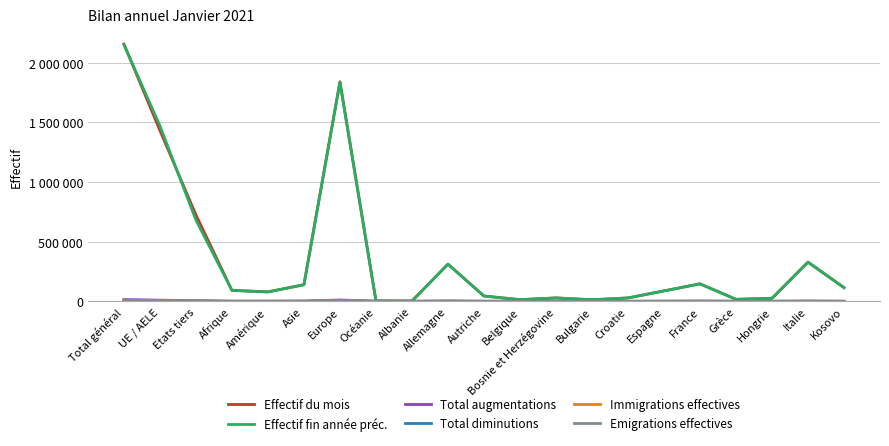

How many values in the Total diminutions series are below 301?

10